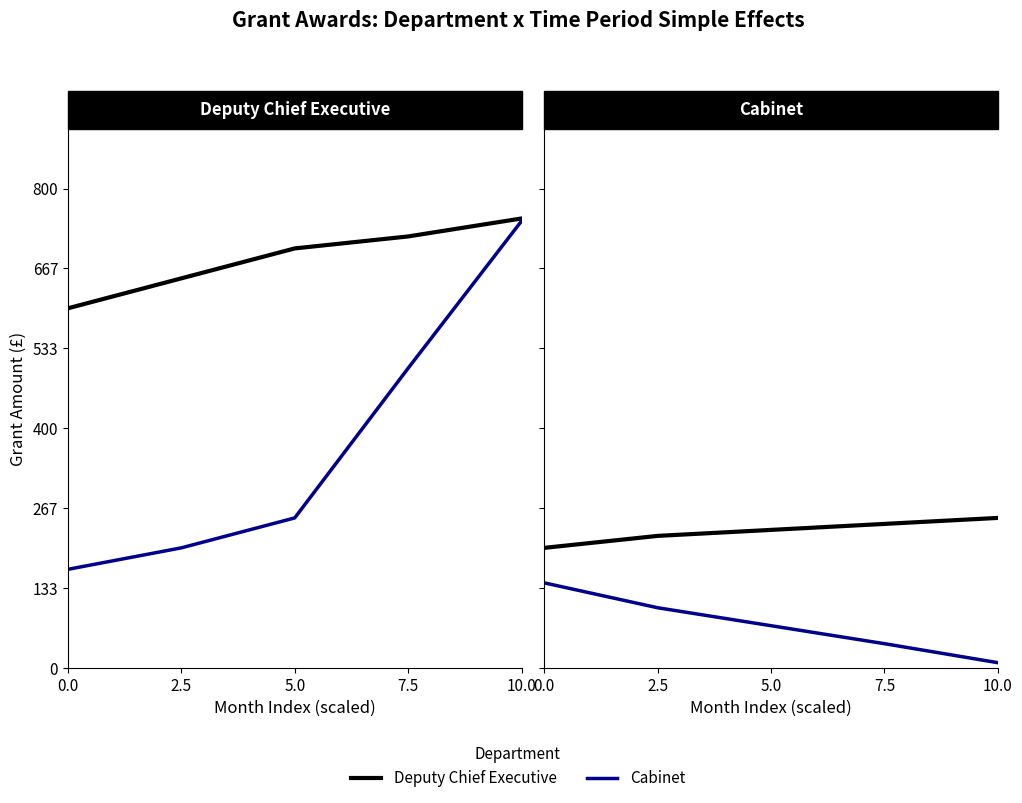

True or false: Cabinet (scaled) and Deputy Chief Executive intersect in this chart.

False